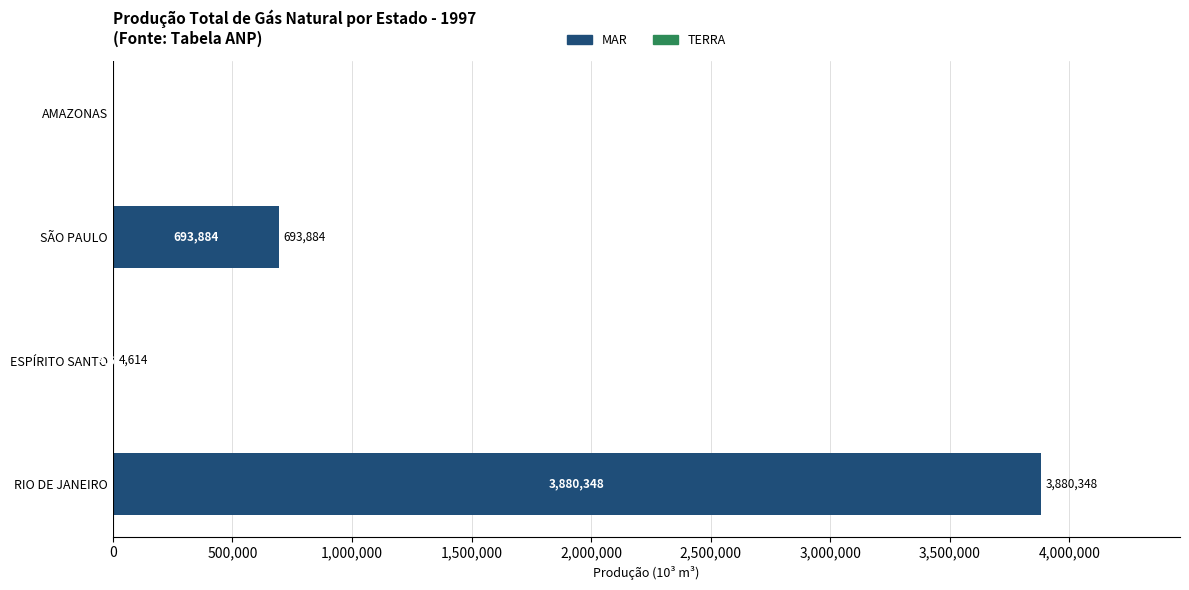

Where is the data nearest to the value 1940174?

SÃO PAULO